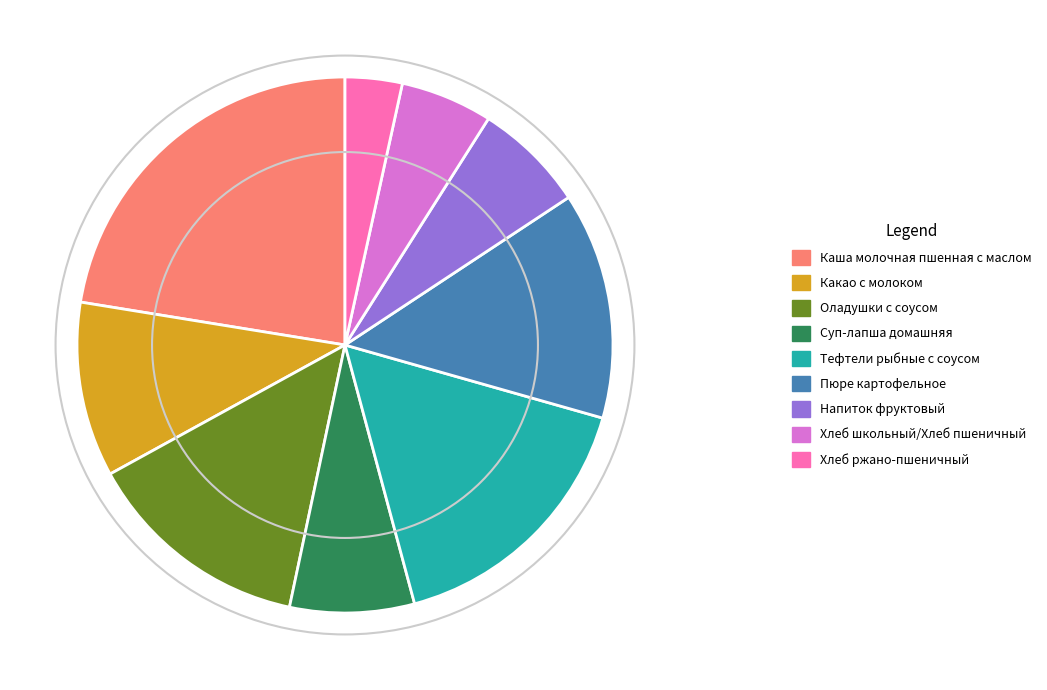

The Хлеб школьный/Хлеб пшеничный slice represents 6% of the pie. True or false?

True